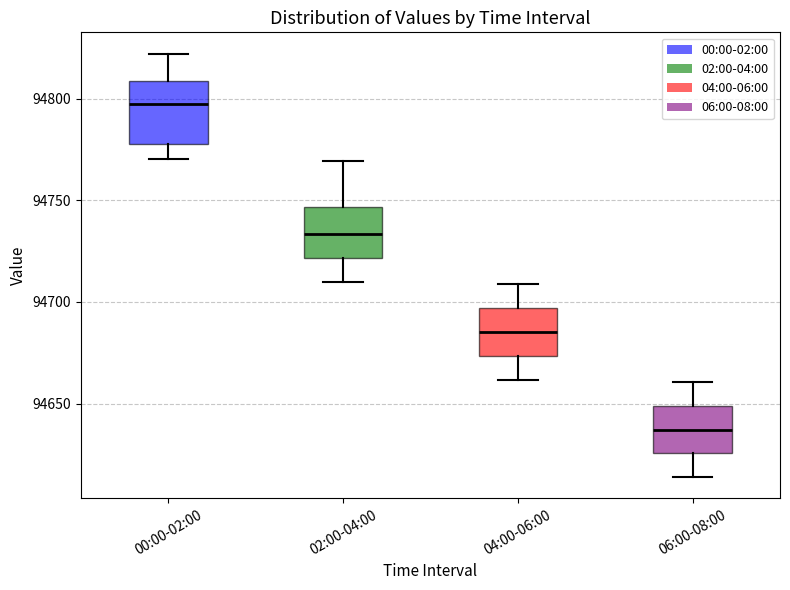

Which box is the tallest, from its lower edge to its upper edge?

00:00-02:00